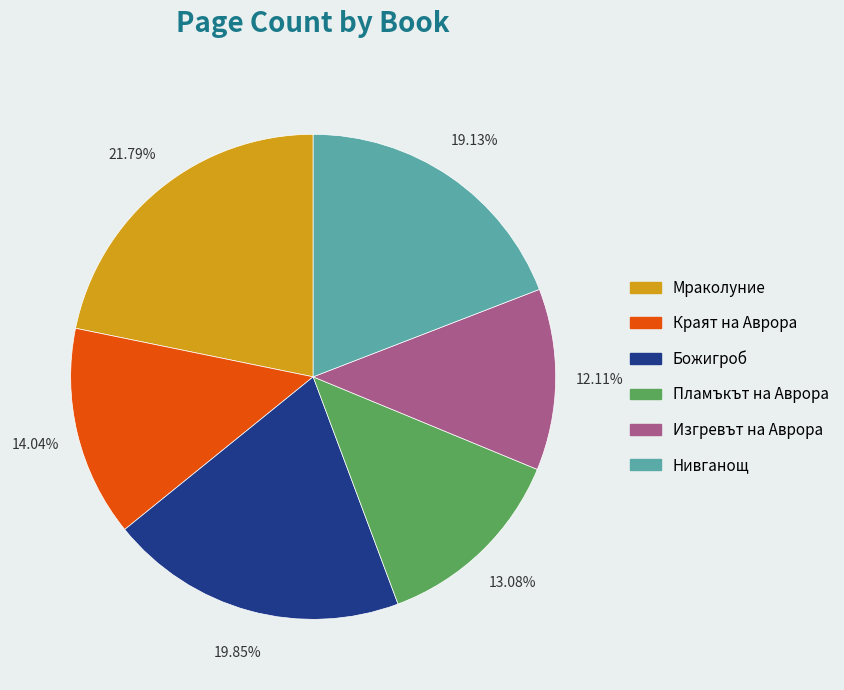

Combined, do Пламъкът на Аврора and Нивганощ account for over 50%?

No